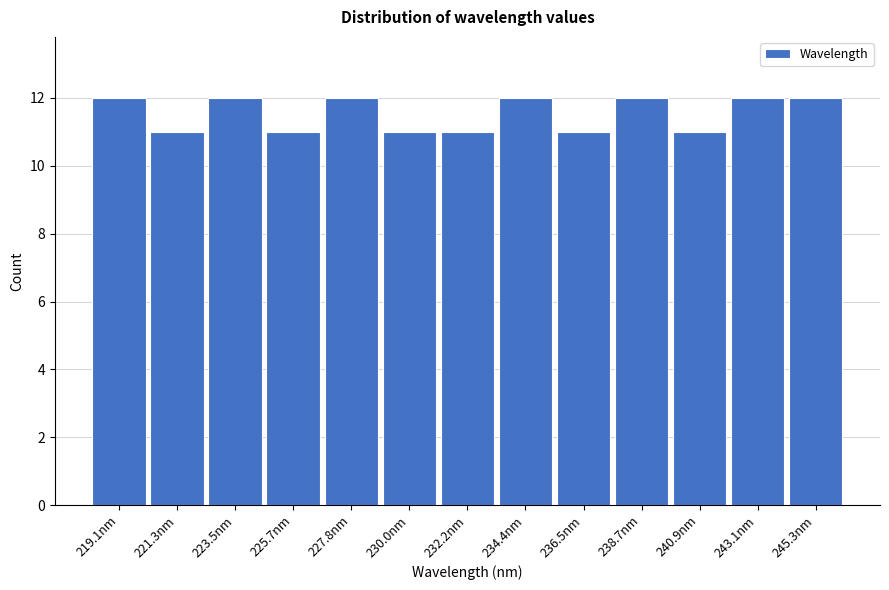

What is the height of the bar covering 233.5 to 235.5 on the x-axis? Neither the bar edges nor the heights are printed on the chart, so give them approximately, as read against the axes.

12